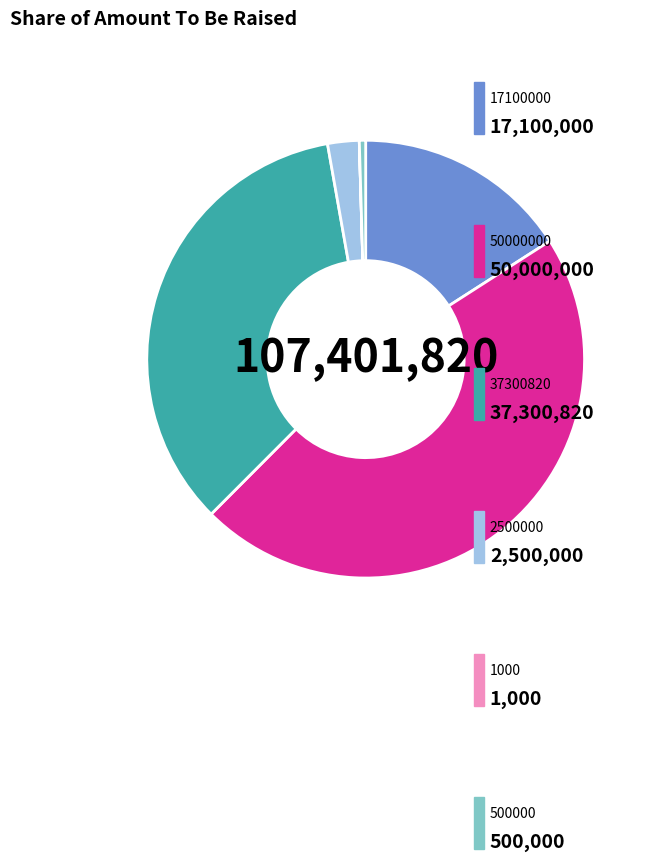

Is there any slice that represents more than half of the pie?

No